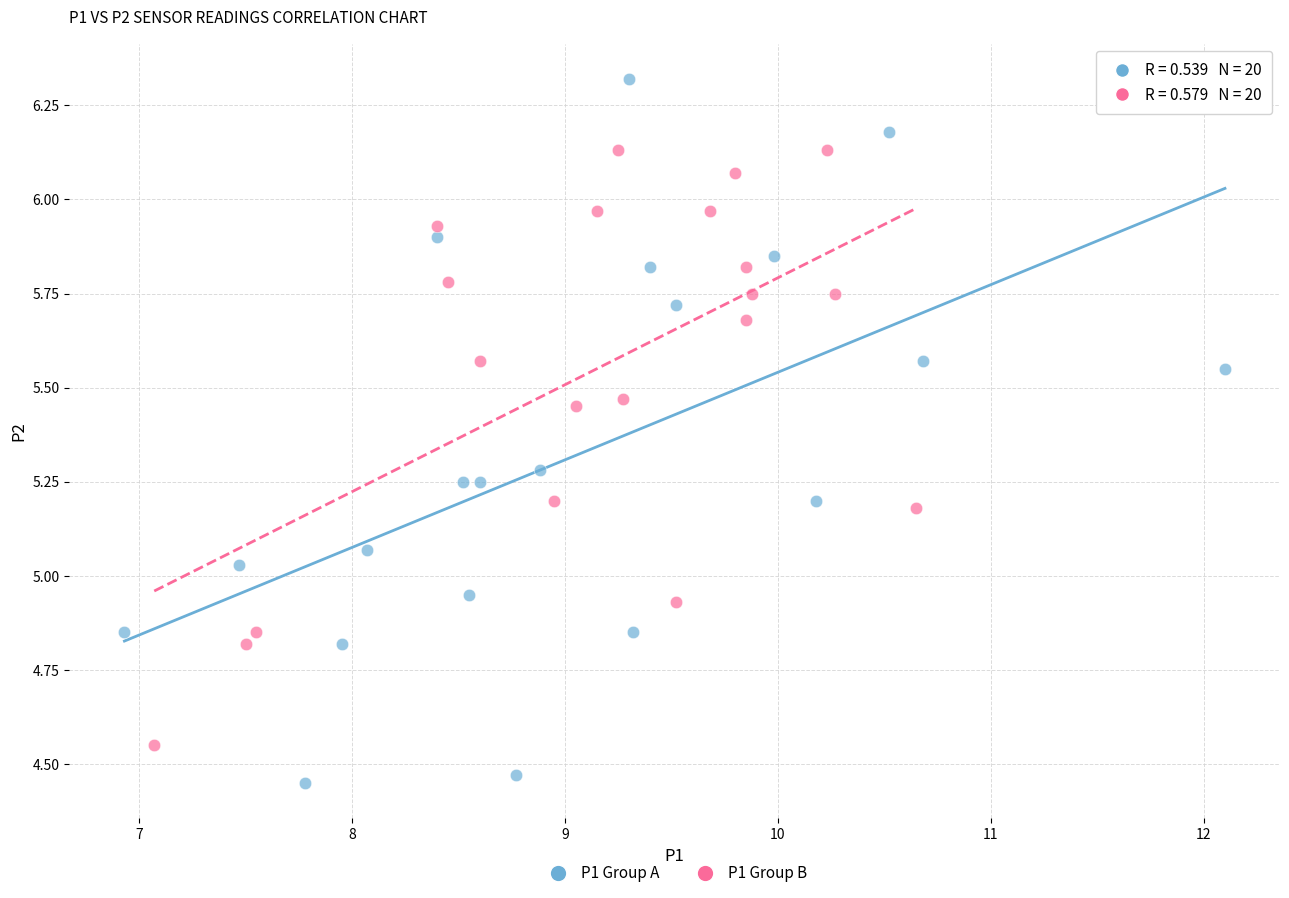

What are all the series names shown in the legend?

P1 Group A, P1 Group B